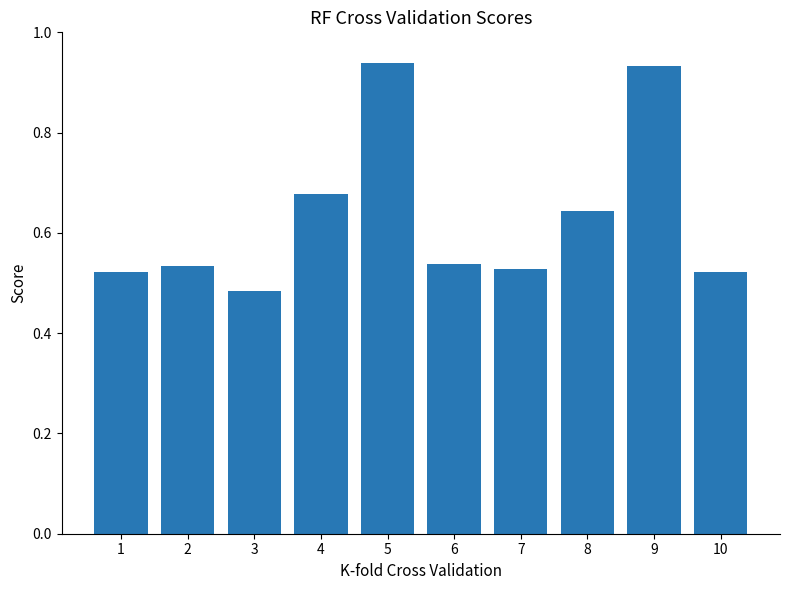

At which label is the value closest to 0?

3